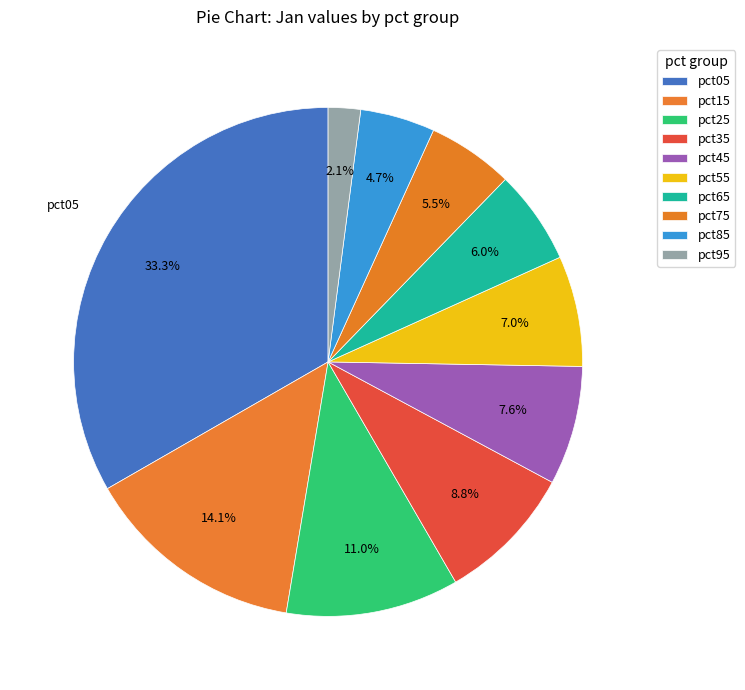

To the nearest percent, what is the difference between the pct55 and pct15 slice percentages?

7%